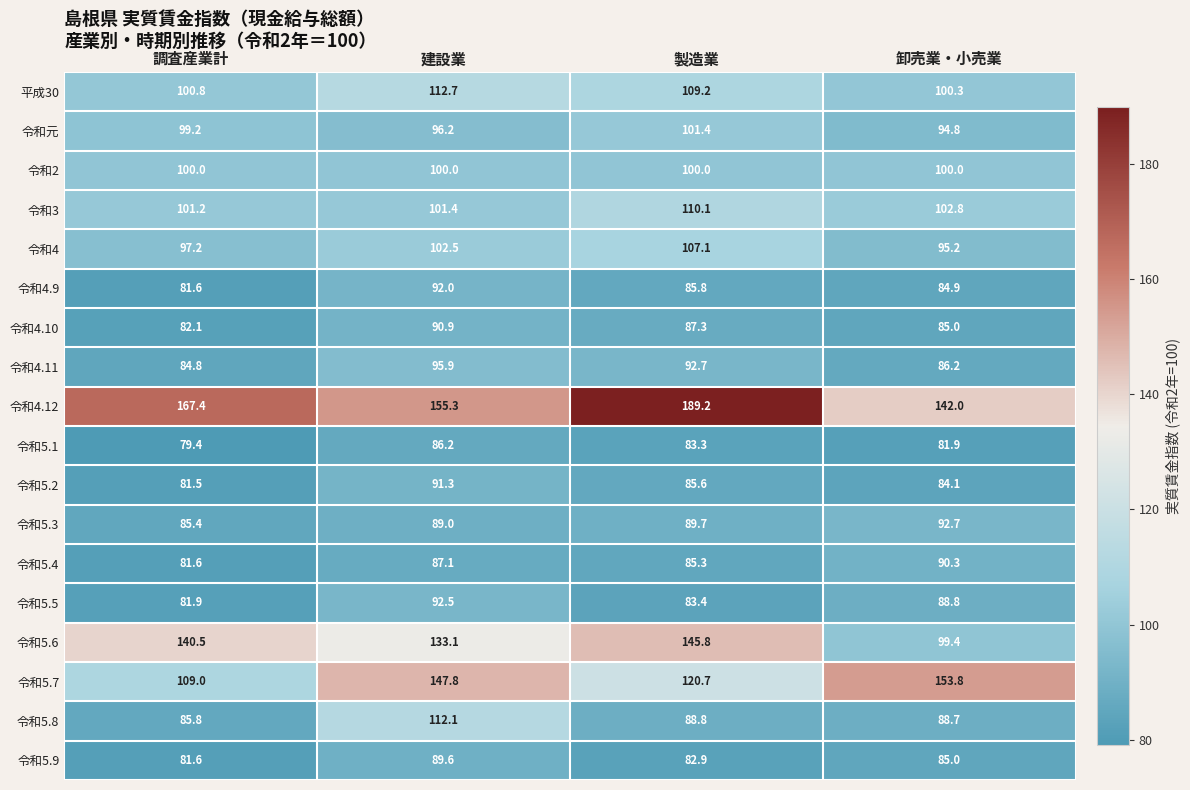

The 令和4.11 series shows 86.2 at 卸売業・小売業. True or false?

True